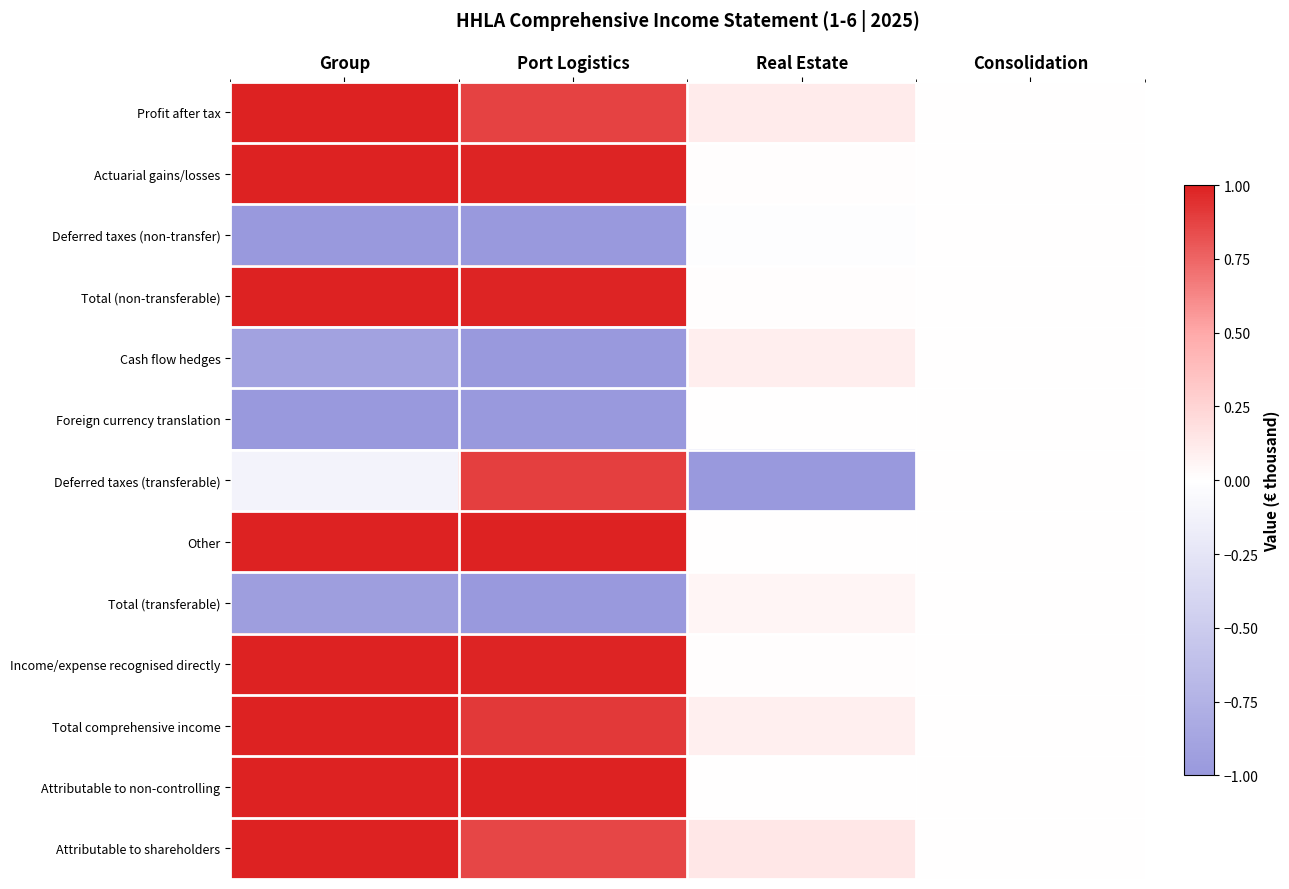

Reading left to right, extract all data points from this chart.

Profit after tax: Group=1.0	Port Logistics=0.9	Real Estate=0.1	Consolidation=0.0
Actuarial gains/losses: Group=1.0	Port Logistics=1.0	Real Estate=0.0	Consolidation=0.0
Deferred taxes (non-transfer): Group=-1.0	Port Logistics=-1.0	Real Estate=-0.0	Consolidation=0.0
Total (non-transferable): Group=1.0	Port Logistics=1.0	Real Estate=0.0	Consolidation=0.0
Cash flow hedges: Group=-0.9	Port Logistics=-1.0	Real Estate=0.1	Consolidation=0.0
Foreign currency translation: Group=-1.0	Port Logistics=-1.0	Real Estate=0.0	Consolidation=0.0
Deferred taxes (transferable): Group=-0.1	Port Logistics=0.9	Real Estate=-1.0	Consolidation=0.0
Other: Group=1.0	Port Logistics=1.0	Real Estate=0.0	Consolidation=0.0
Total (transferable): Group=-0.9	Port Logistics=-1.0	Real Estate=0.1	Consolidation=0.0
Income/expense recognised directly: Group=1.0	Port Logistics=1.0	Real Estate=0.0	Consolidation=0.0
Total comprehensive income: Group=1.0	Port Logistics=0.9	Real Estate=0.1	Consolidation=0.0
Attributable to non-controlling: Group=1.0	Port Logistics=1.0	Real Estate=0.0	Consolidation=0.0
Attributable to shareholders: Group=1.0	Port Logistics=0.9	Real Estate=0.1	Consolidation=0.0